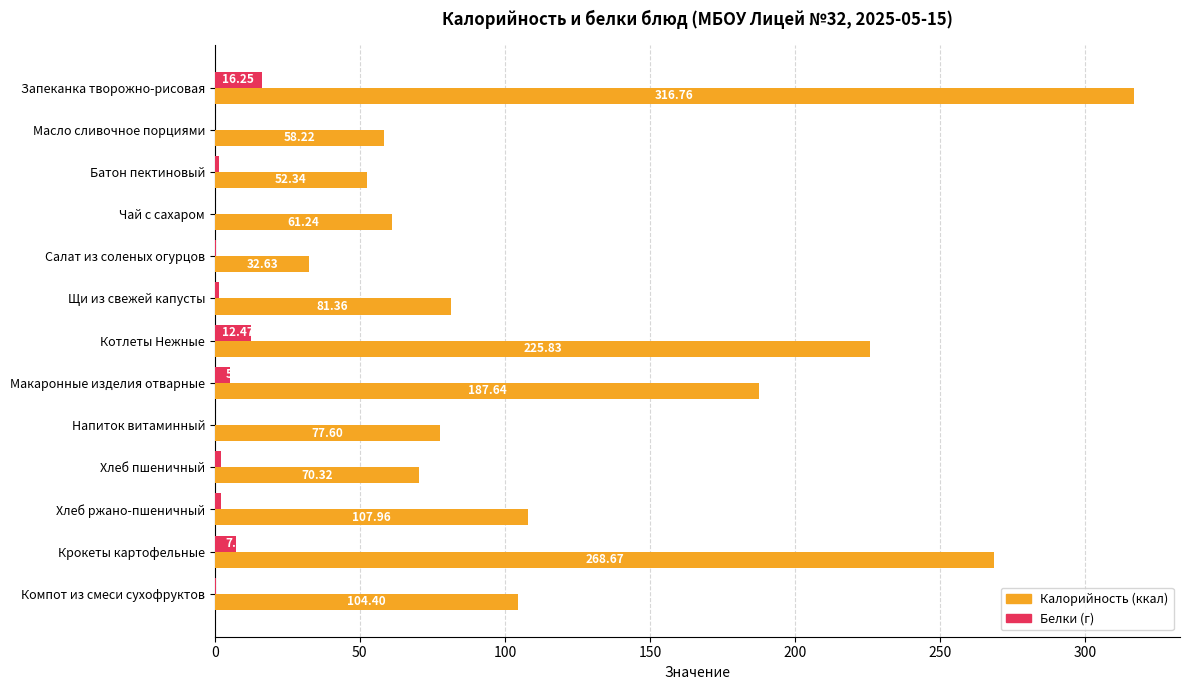

What is the total value across all series at Батон пектиновый?

53.8